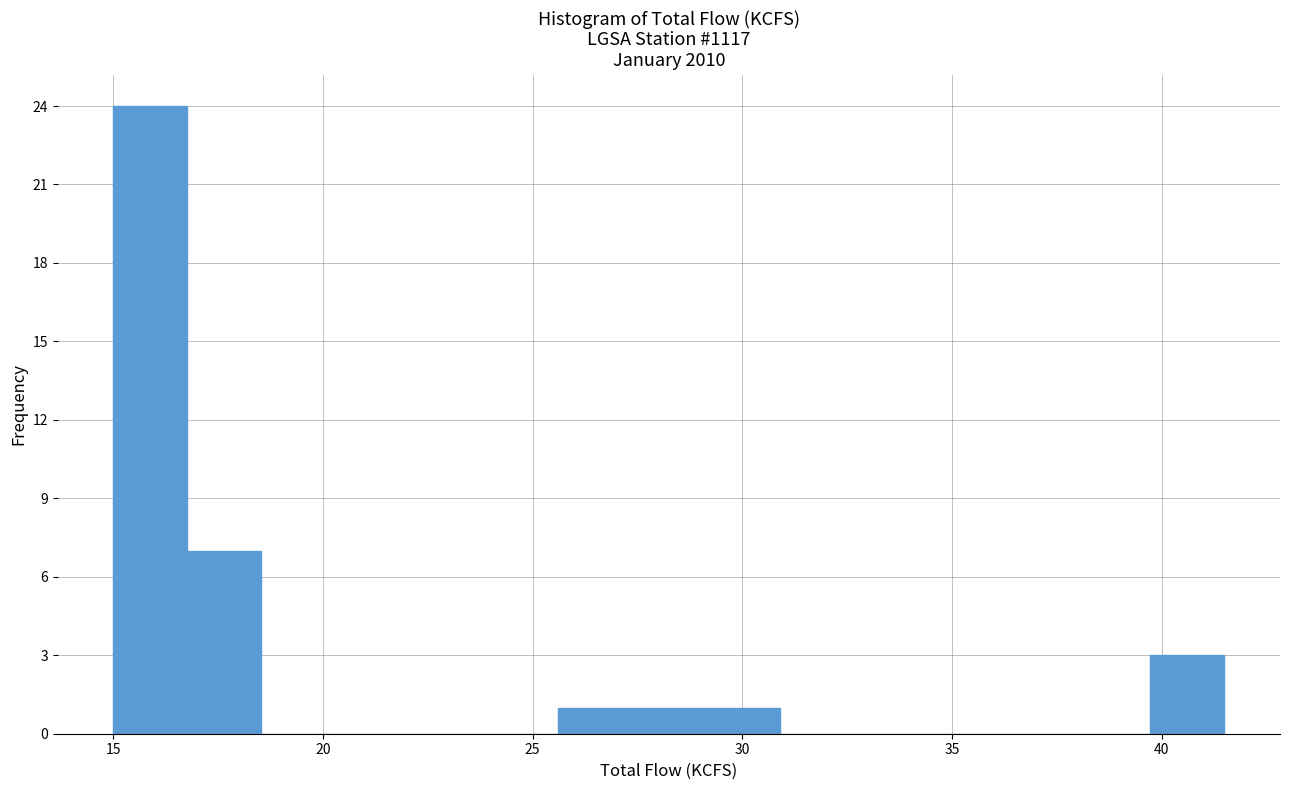

Read against the x-axis, roughly where is the centre of the tallest bar?

16.0